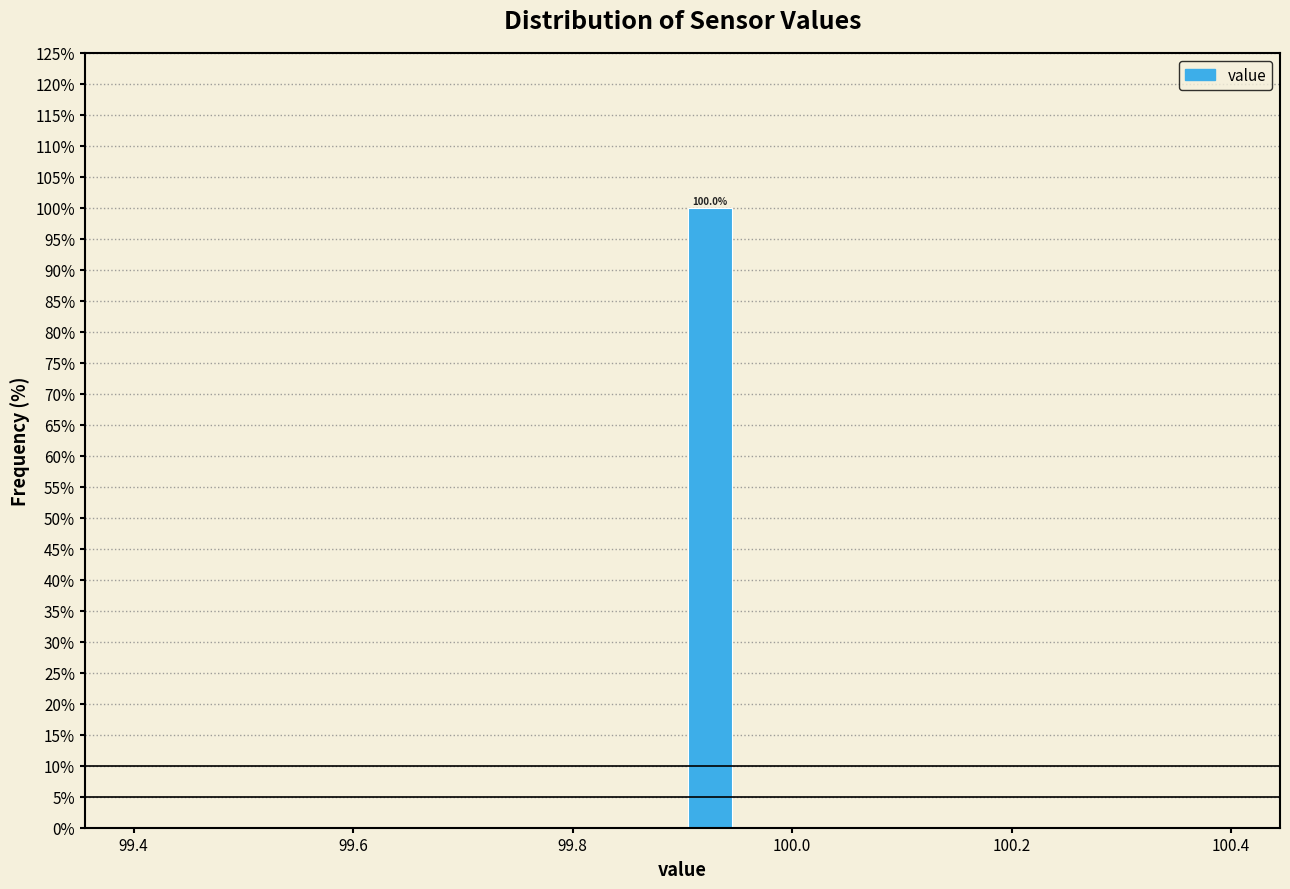

Read against the x-axis, roughly where is the centre of the tallest bar?

99.92